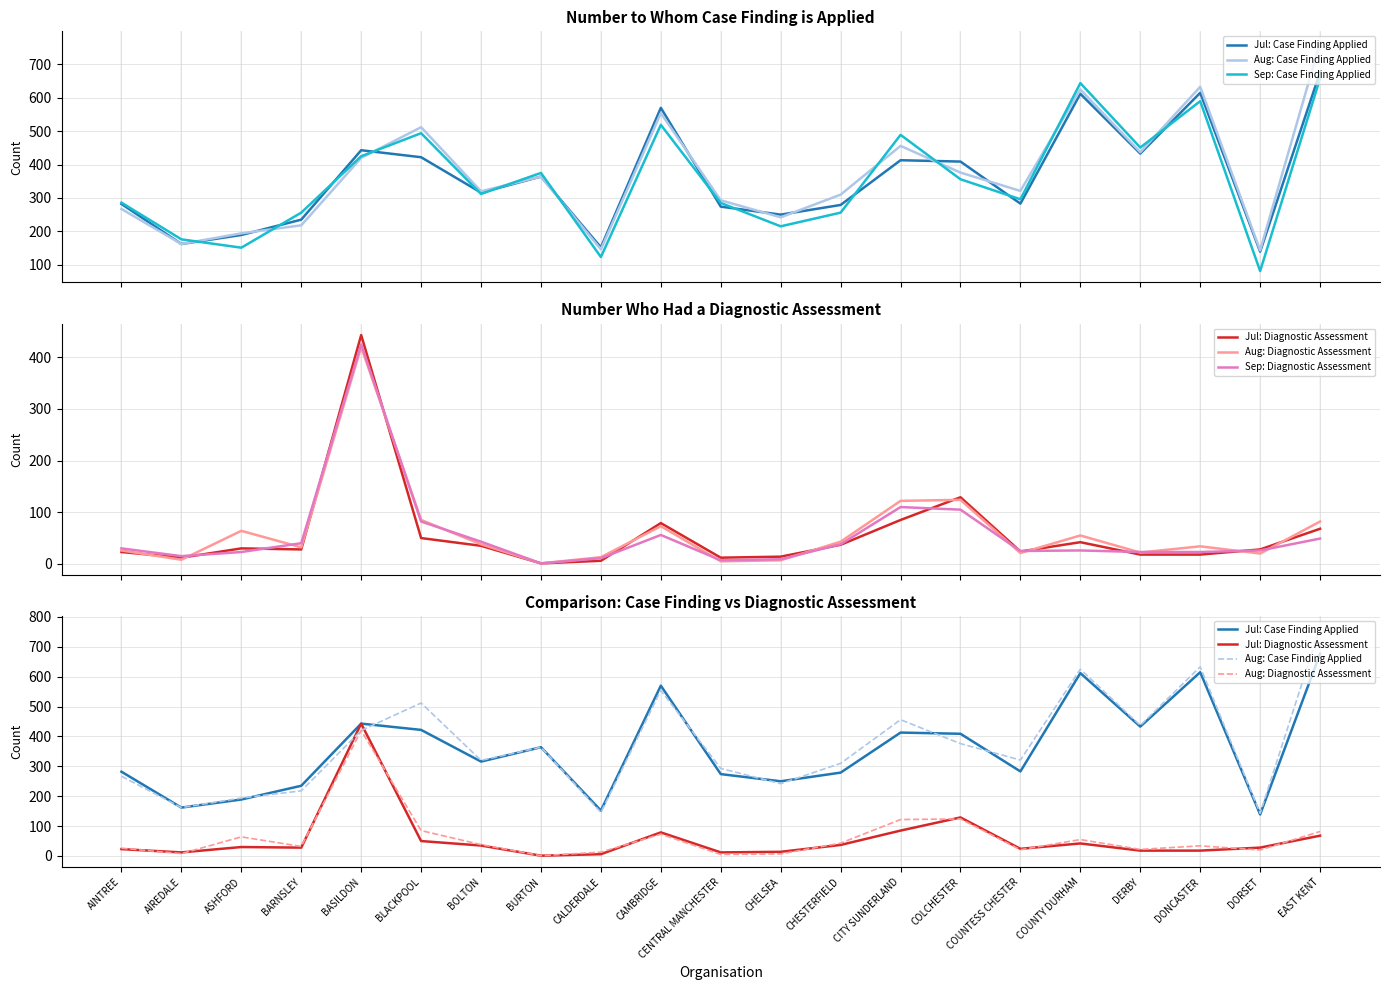

True or false: Aug: Diagnostic Assessment and Sep: Diagnostic Assessment intersect in this chart.

True